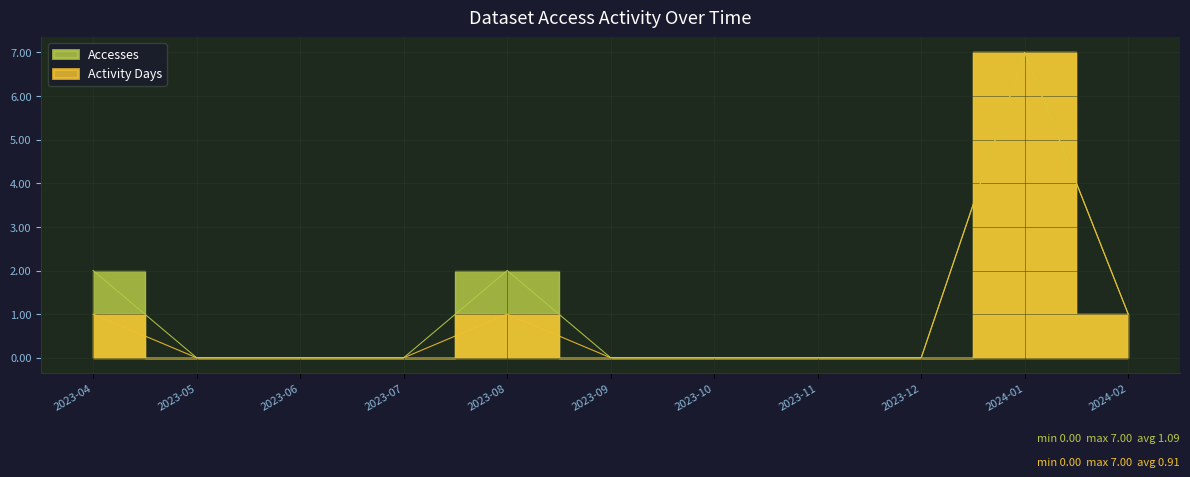

What is the difference between the maximum and minimum values in the Accesses series?

7